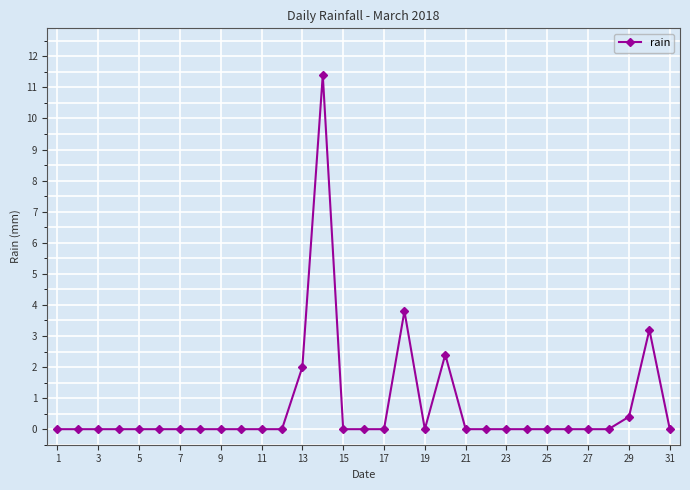

True or false: there are more than 2 points higher than both neighbors.

True